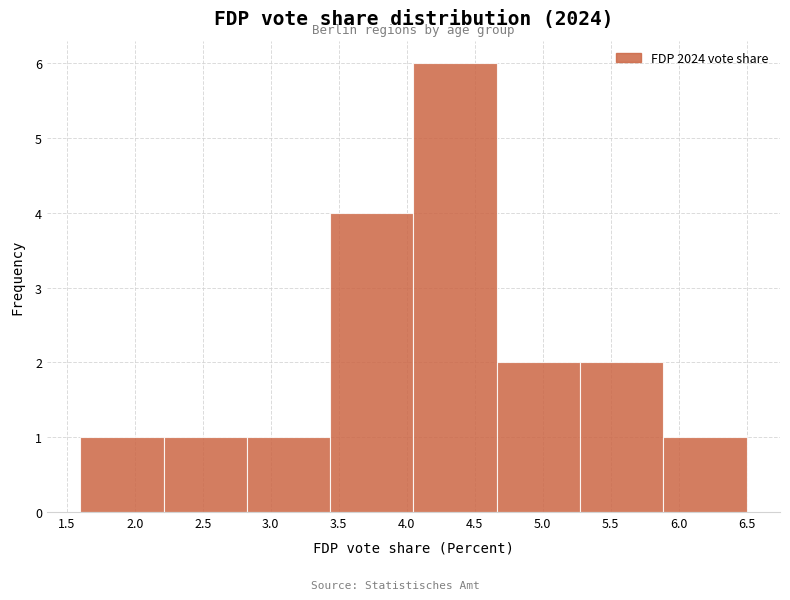

What is the height of the bar covering 5.30 to 5.90 on the x-axis? Neither the bar edges nor the heights are printed on the chart, so give them approximately, as read against the axes.

2